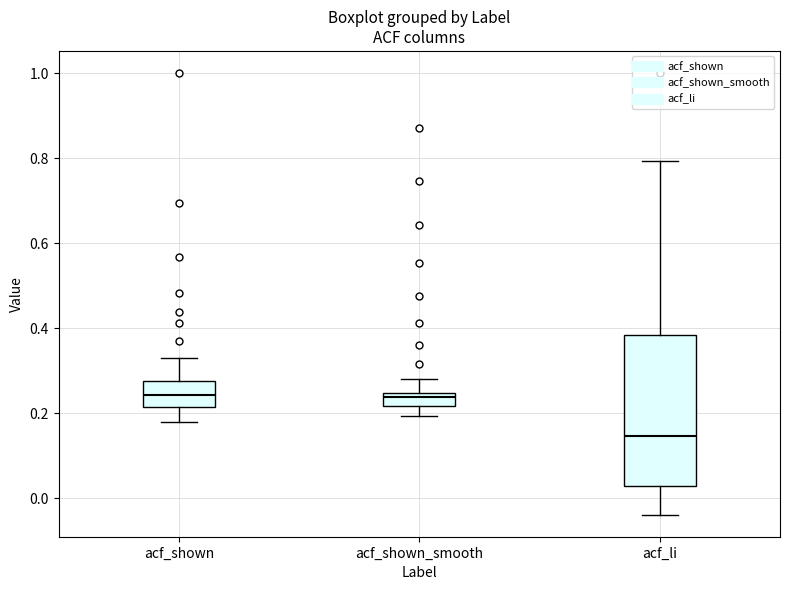

Where does the median line of the box for acf_shown sit on the y-axis? The values are not printed on the chart, so give them approximately, as read against the axis.

0.24